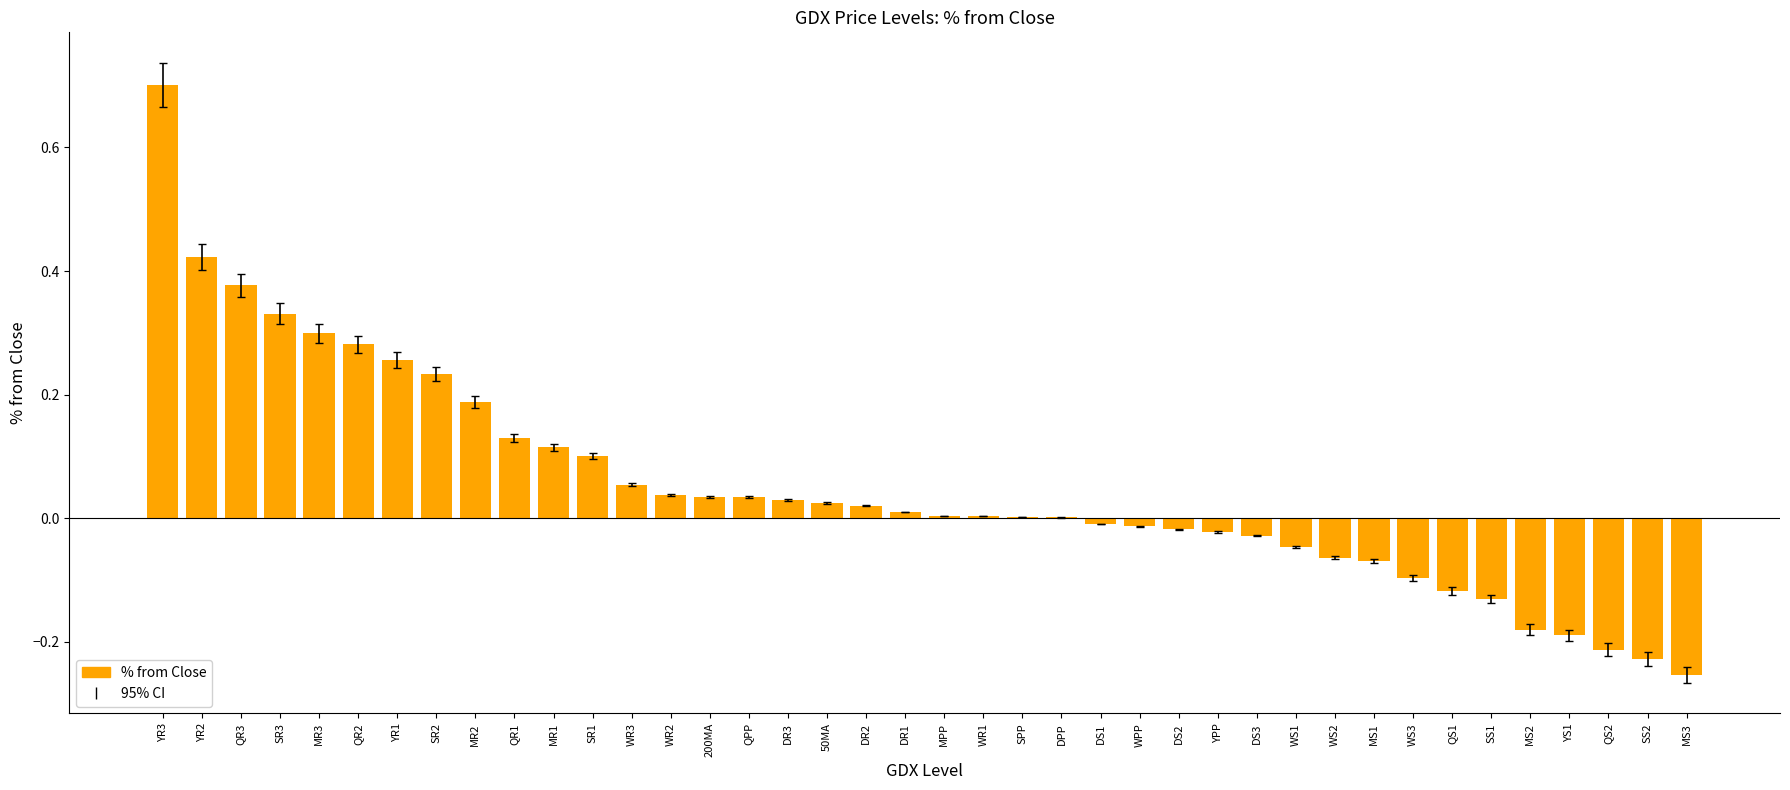

What is the maximum value shown in the chart?

0.7